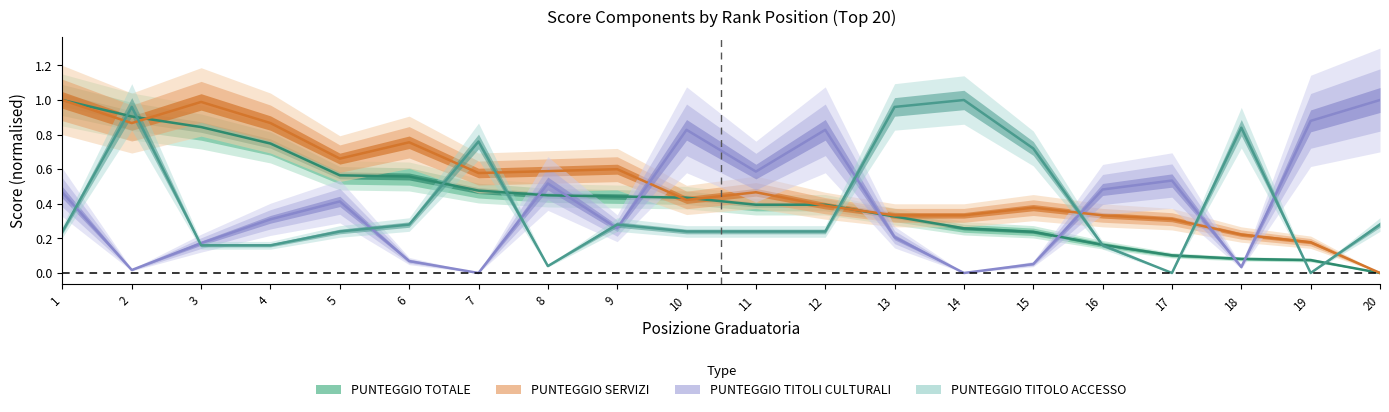

After their last crossing, which series has the higher values: PUNTEGGIO SERVIZI or PUNTEGGIO TOTALE?

PUNTEGGIO SERVIZI